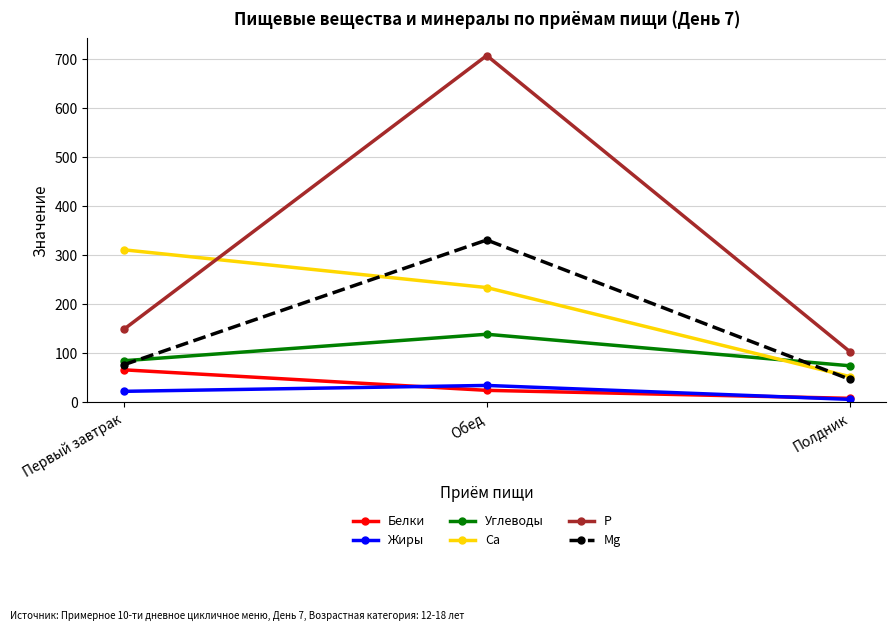

What is the value of the P point at the 2nd from the left?

707.0